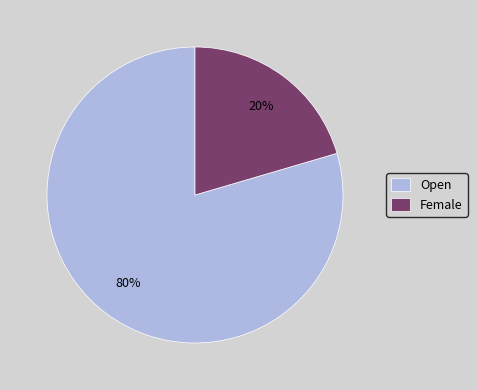

How many slices are in this pie chart?

2